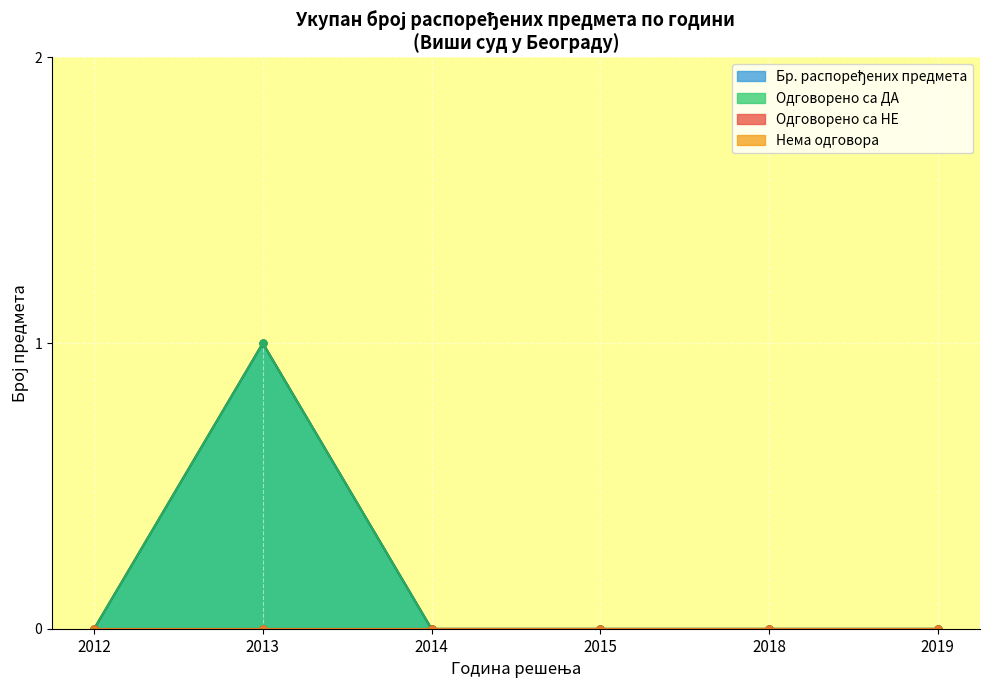

True or false: Бр. распоређених предмета and Одговорено са ДА cross at least once.

False